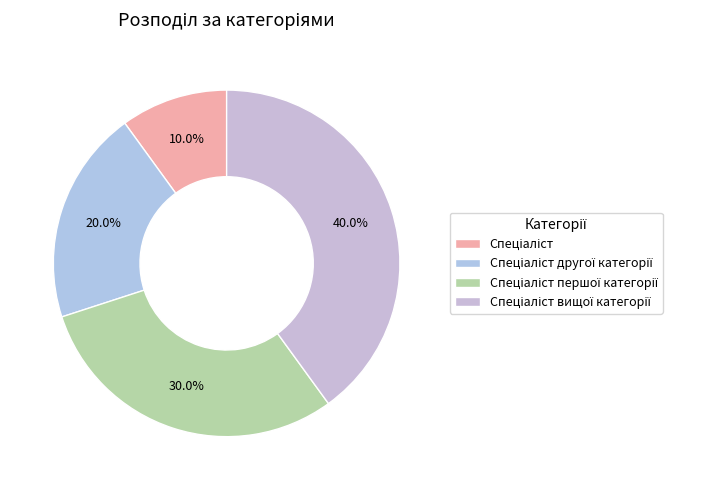

What portion of the pie excludes Спеціаліст другої категорії?

80.0%